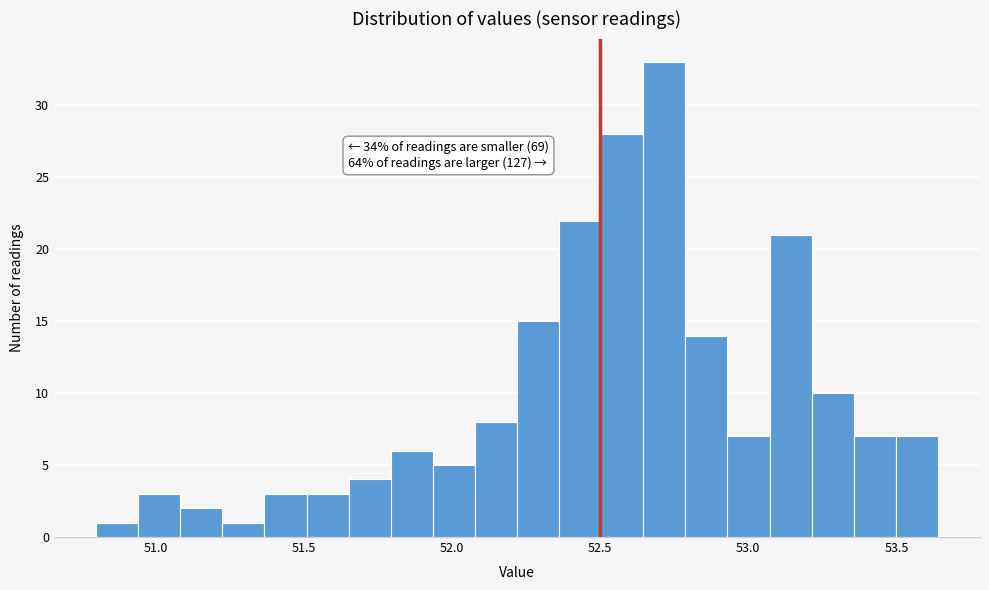

Around what value on the x-axis is the tallest bar? Give the approximate position of its centre, as read against the axis.

52.70